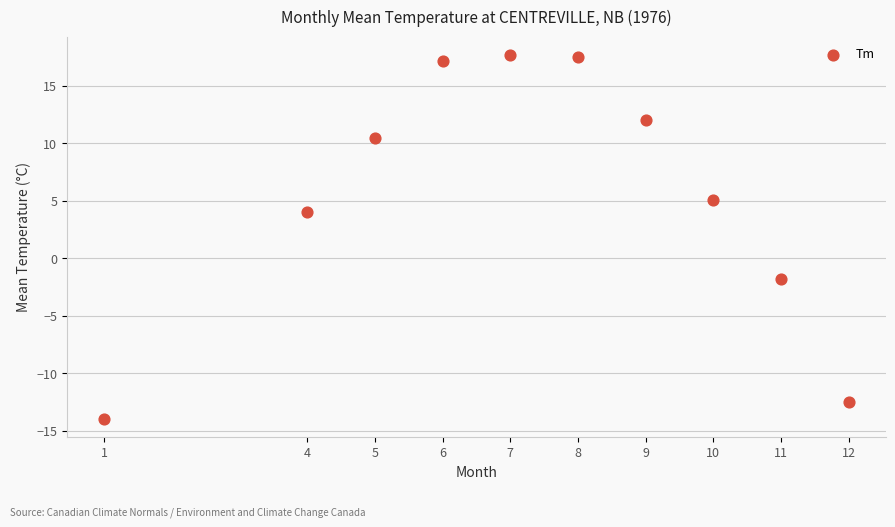

What is the range of X values (max minus min)?

11.0